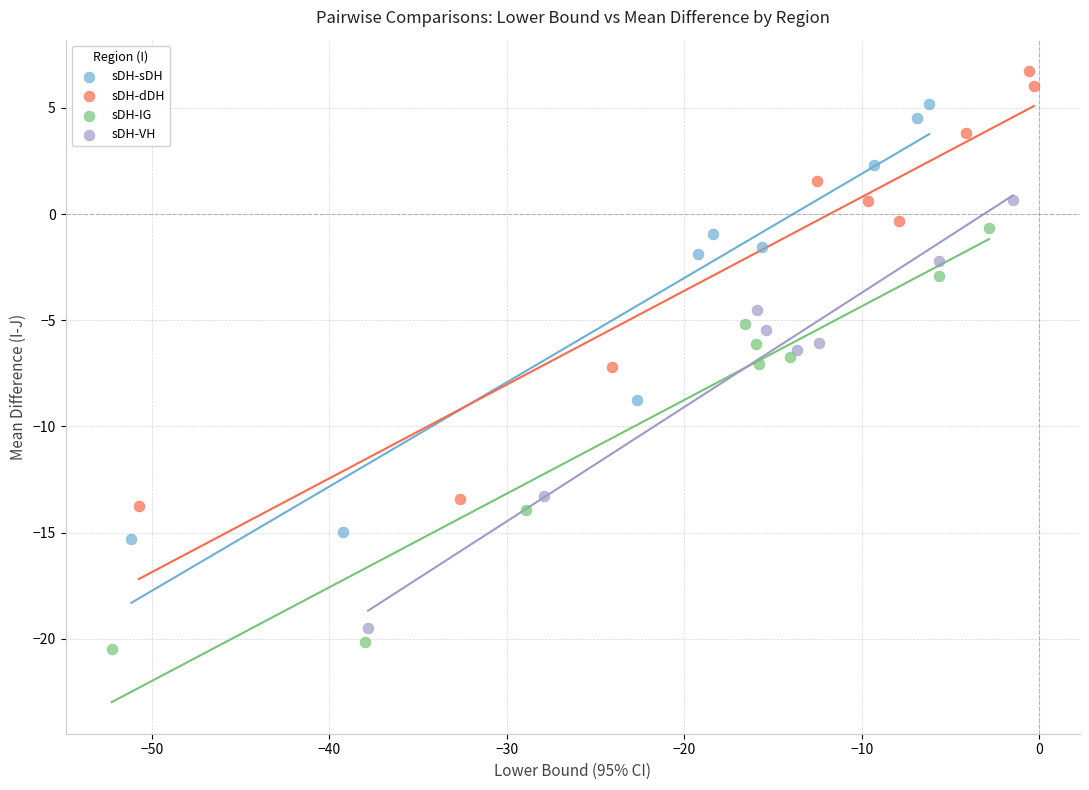

Which series contains the highest Y value?

sDH-dDH